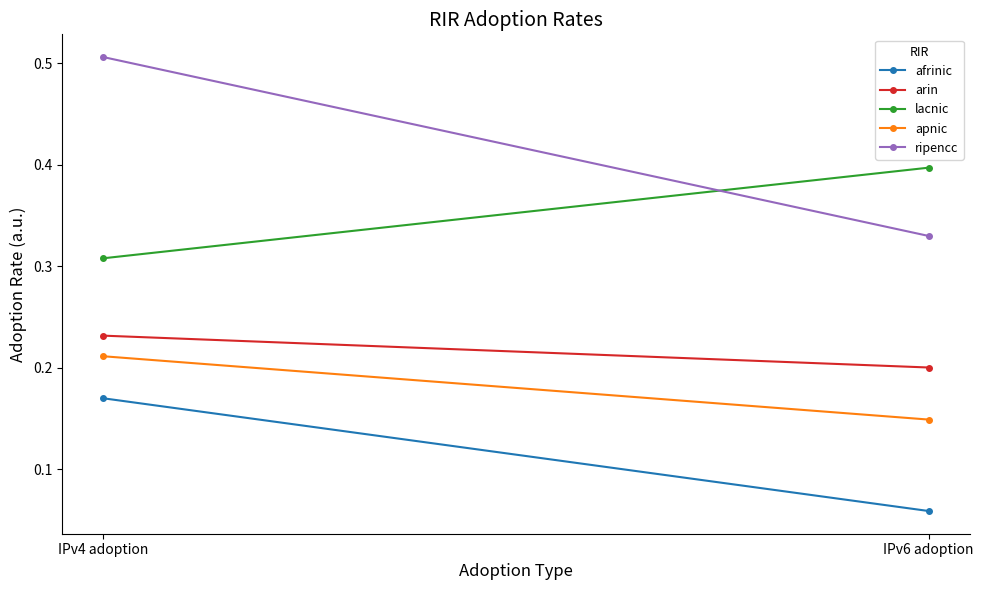

What is the value of the apnic point at the 2nd from the left?

0.1